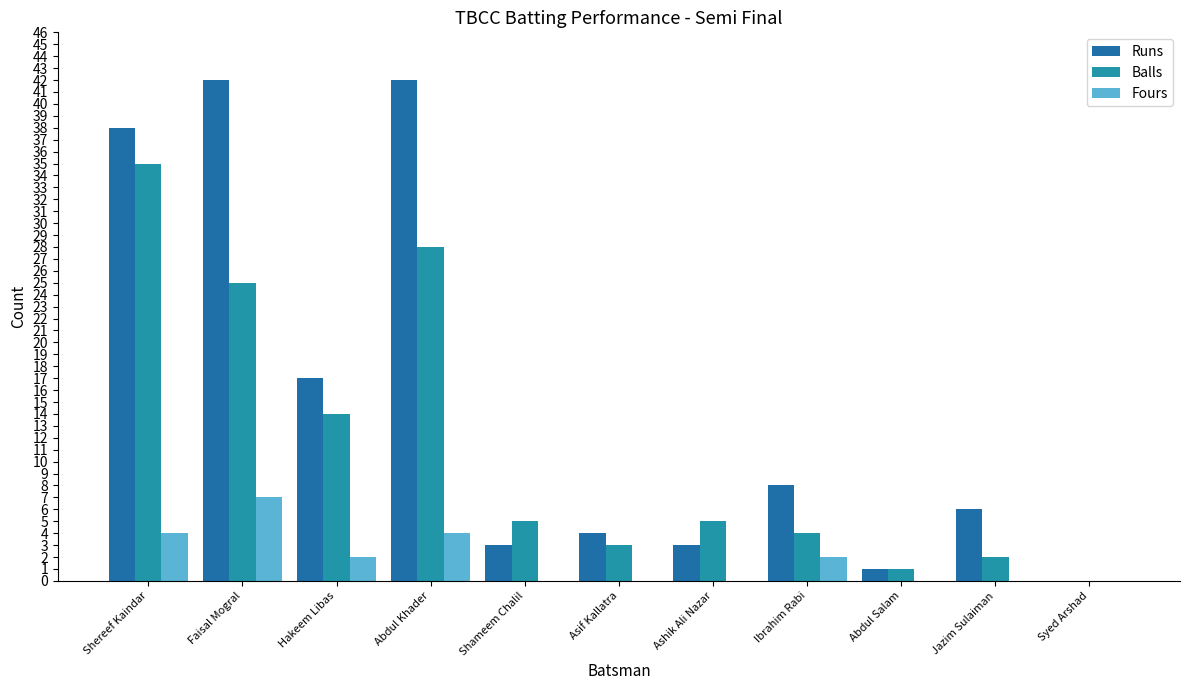

What is the greatest value displayed?

42